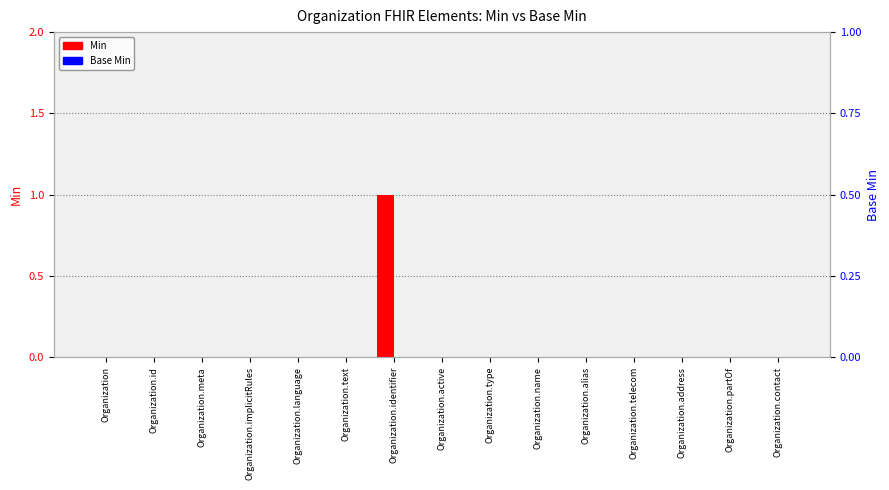

Reading left to right, extract all data points from this chart.

Min: Organization=0	Organization.id=0	Organization.meta=0	Organization.implicitRules=0	Organization.language=0	Organization.text=0	Organization.identifier=1	Organization.active=0	Organization.type=0	Organization.name=0	Organization.alias=0	Organization.telecom=0	Organization.address=0	Organization.partOf=0	Organization.contact=0
Base Min: Organization=0	Organization.id=0	Organization.meta=0	Organization.implicitRules=0	Organization.language=0	Organization.text=0	Organization.identifier=0	Organization.active=0	Organization.type=0	Organization.name=0	Organization.alias=0	Organization.telecom=0	Organization.address=0	Organization.partOf=0	Organization.contact=0